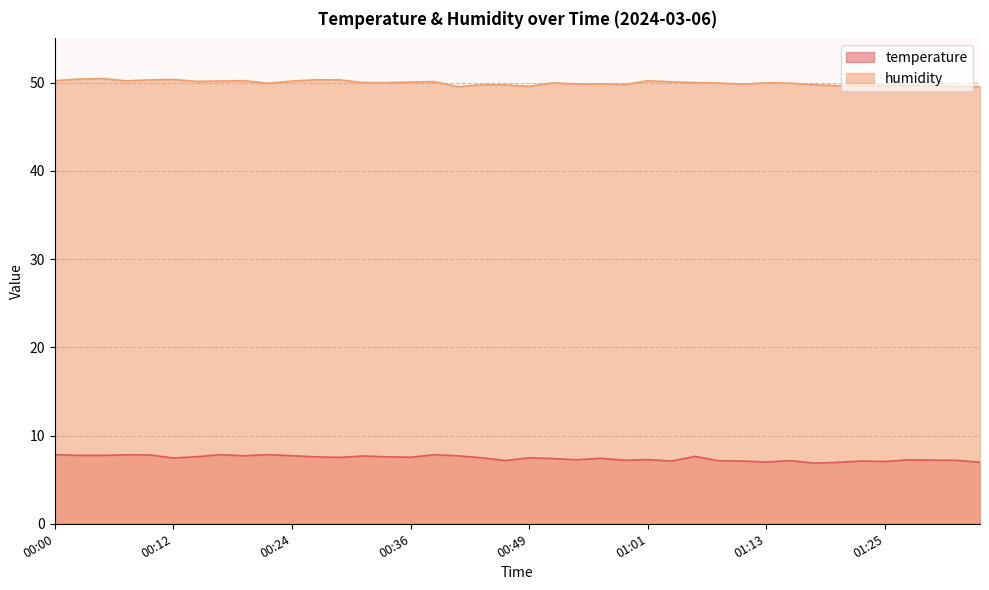

At which category does temperature reach its first local peak?

00:07